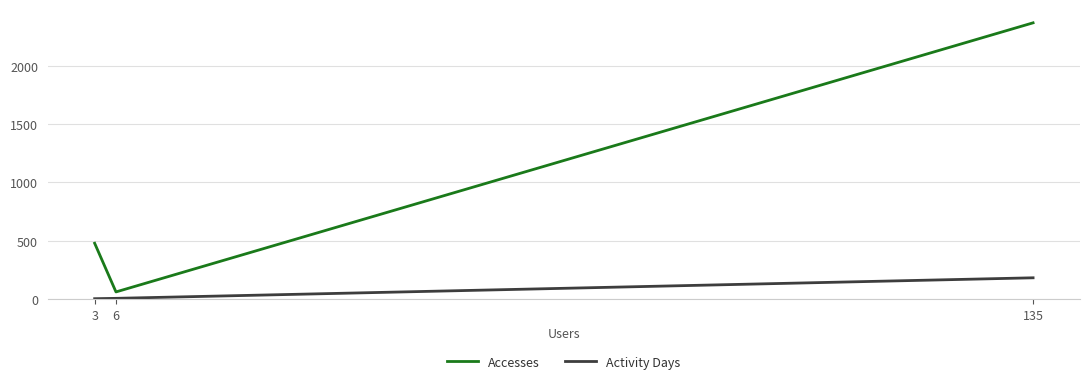

At which category is the sum across all series the highest?

135